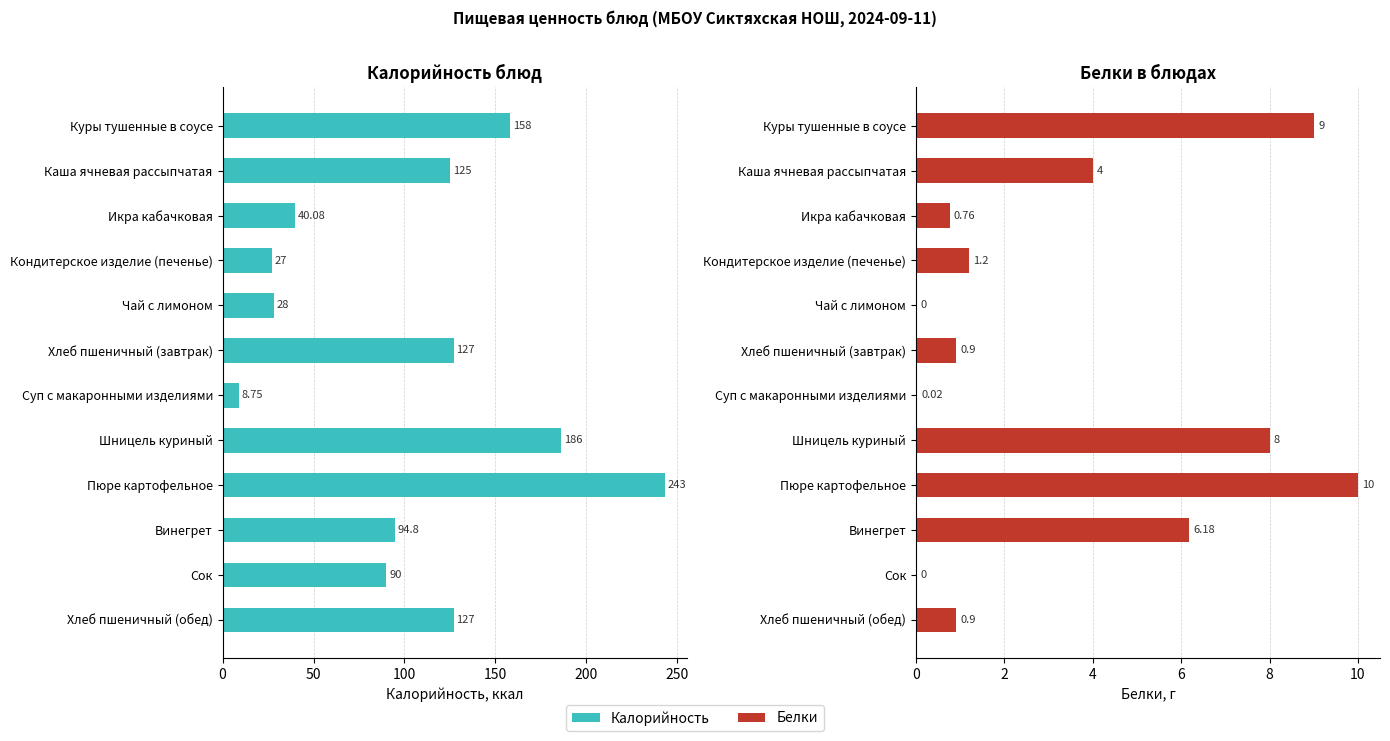

Which series has the largest total across all categories?

Калорийность